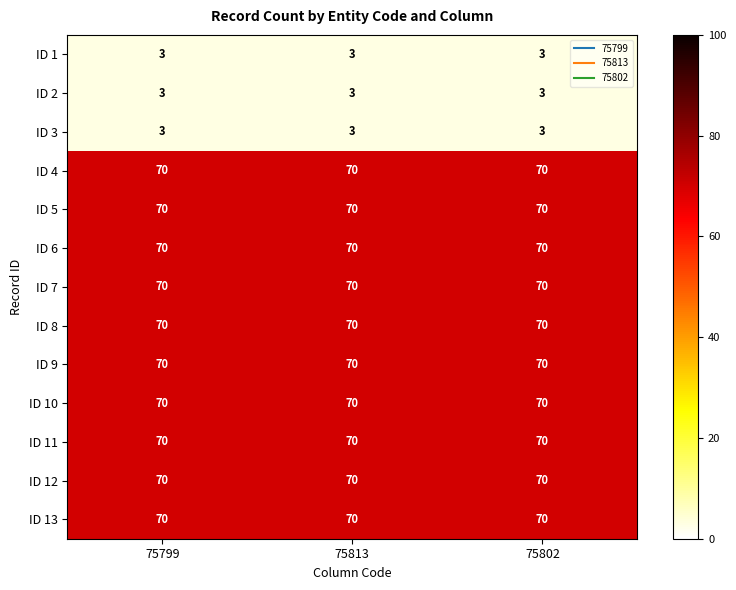

What is the sum of the ID 5 values at 75802 and 75813?

140